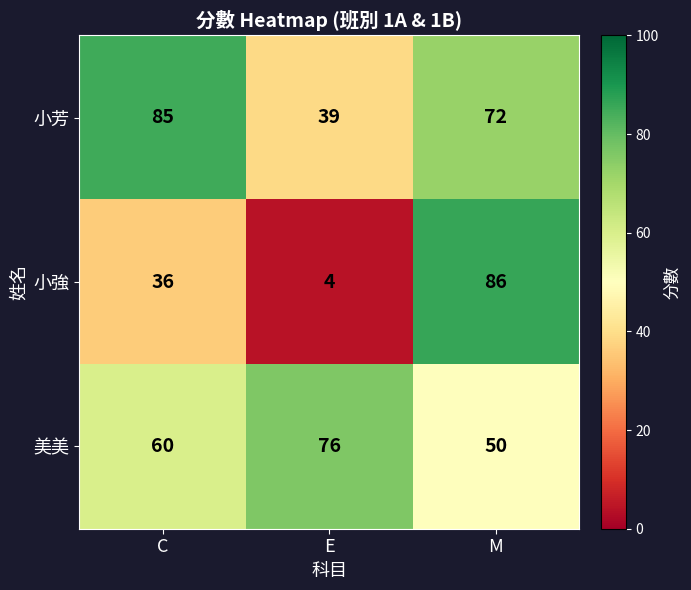

How many data points does each series have?

3